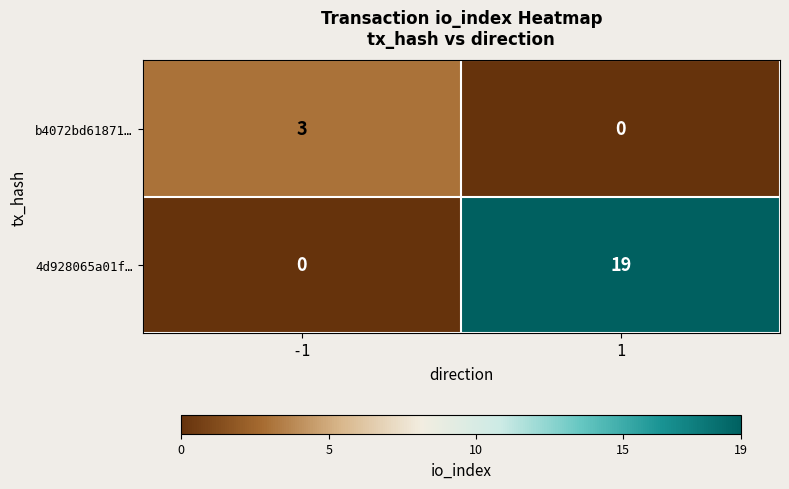

The value of b4072bd61871… at -1 is 2. True or false?

False